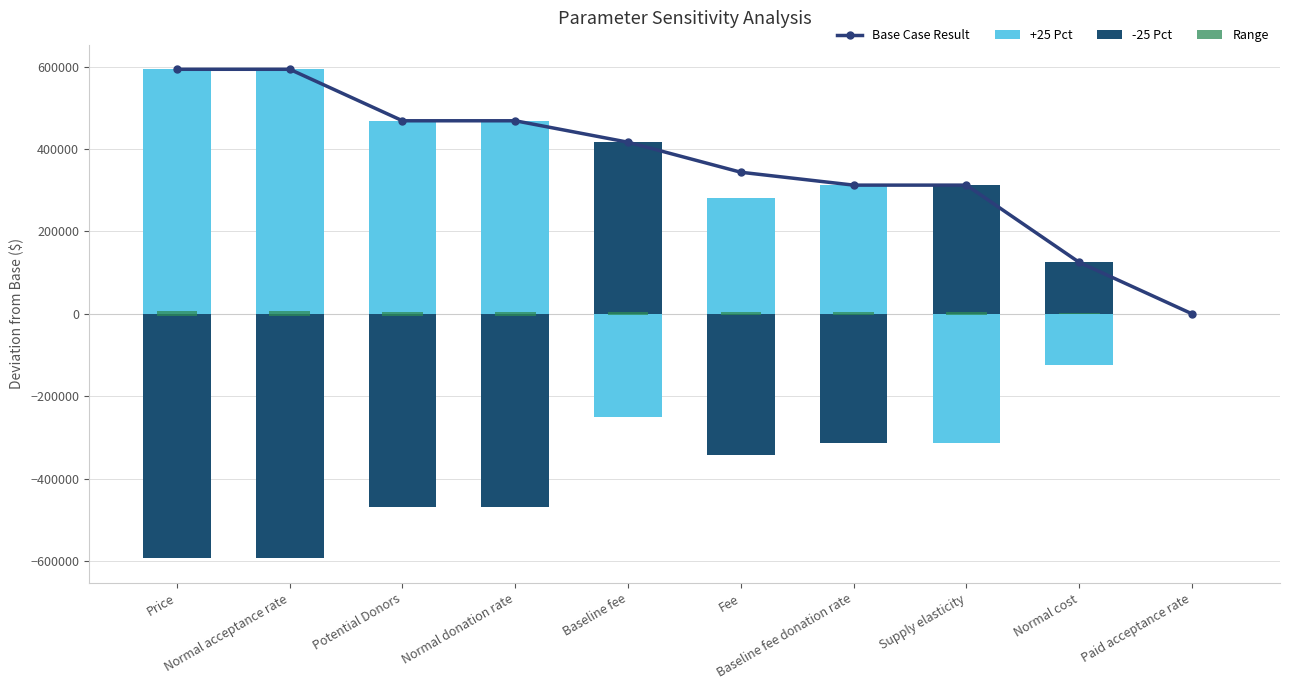

What is the value of the Base Case Result bar at the 3rd from the left?

468750.0